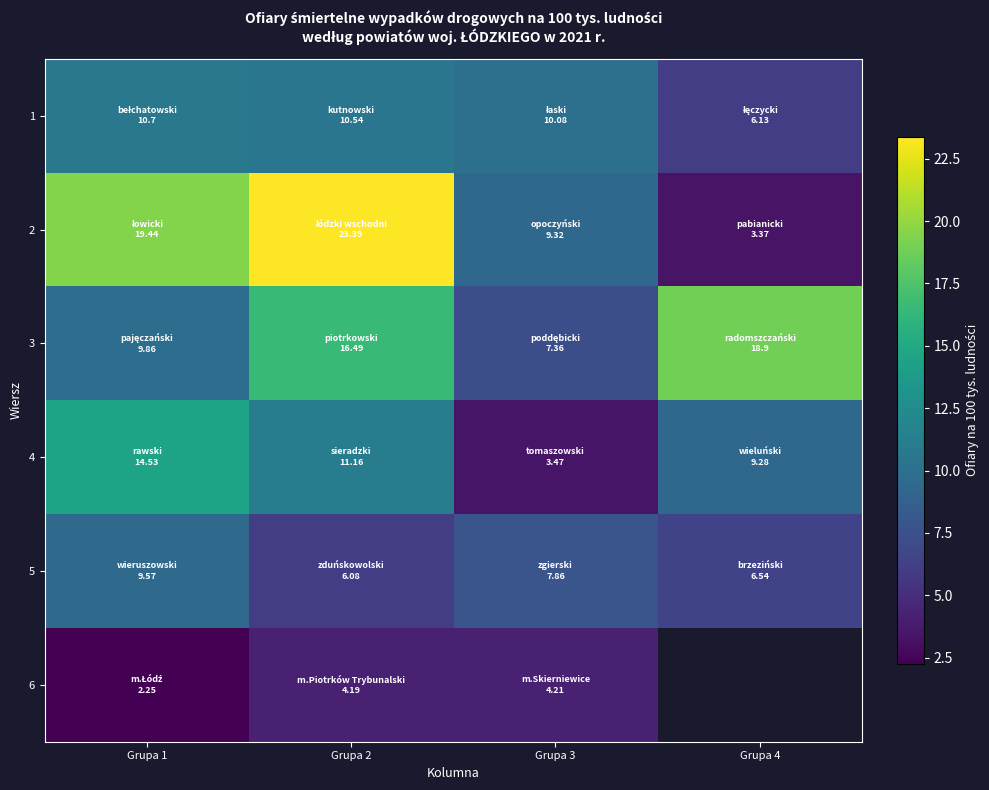

What is the maximum value shown in the chart?

23.4